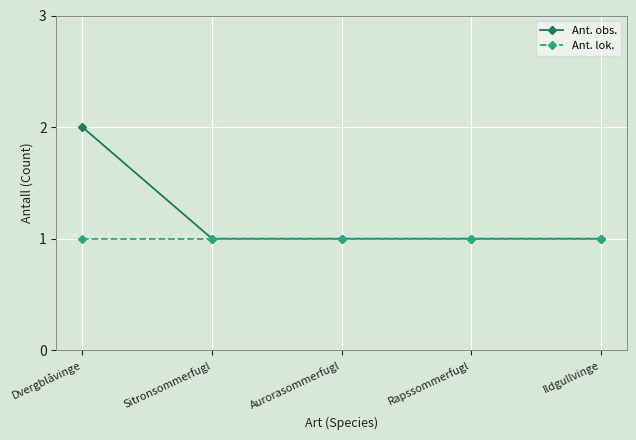

List the series in order of their peak value, highest first.

Ant. obs., Ant. lok.